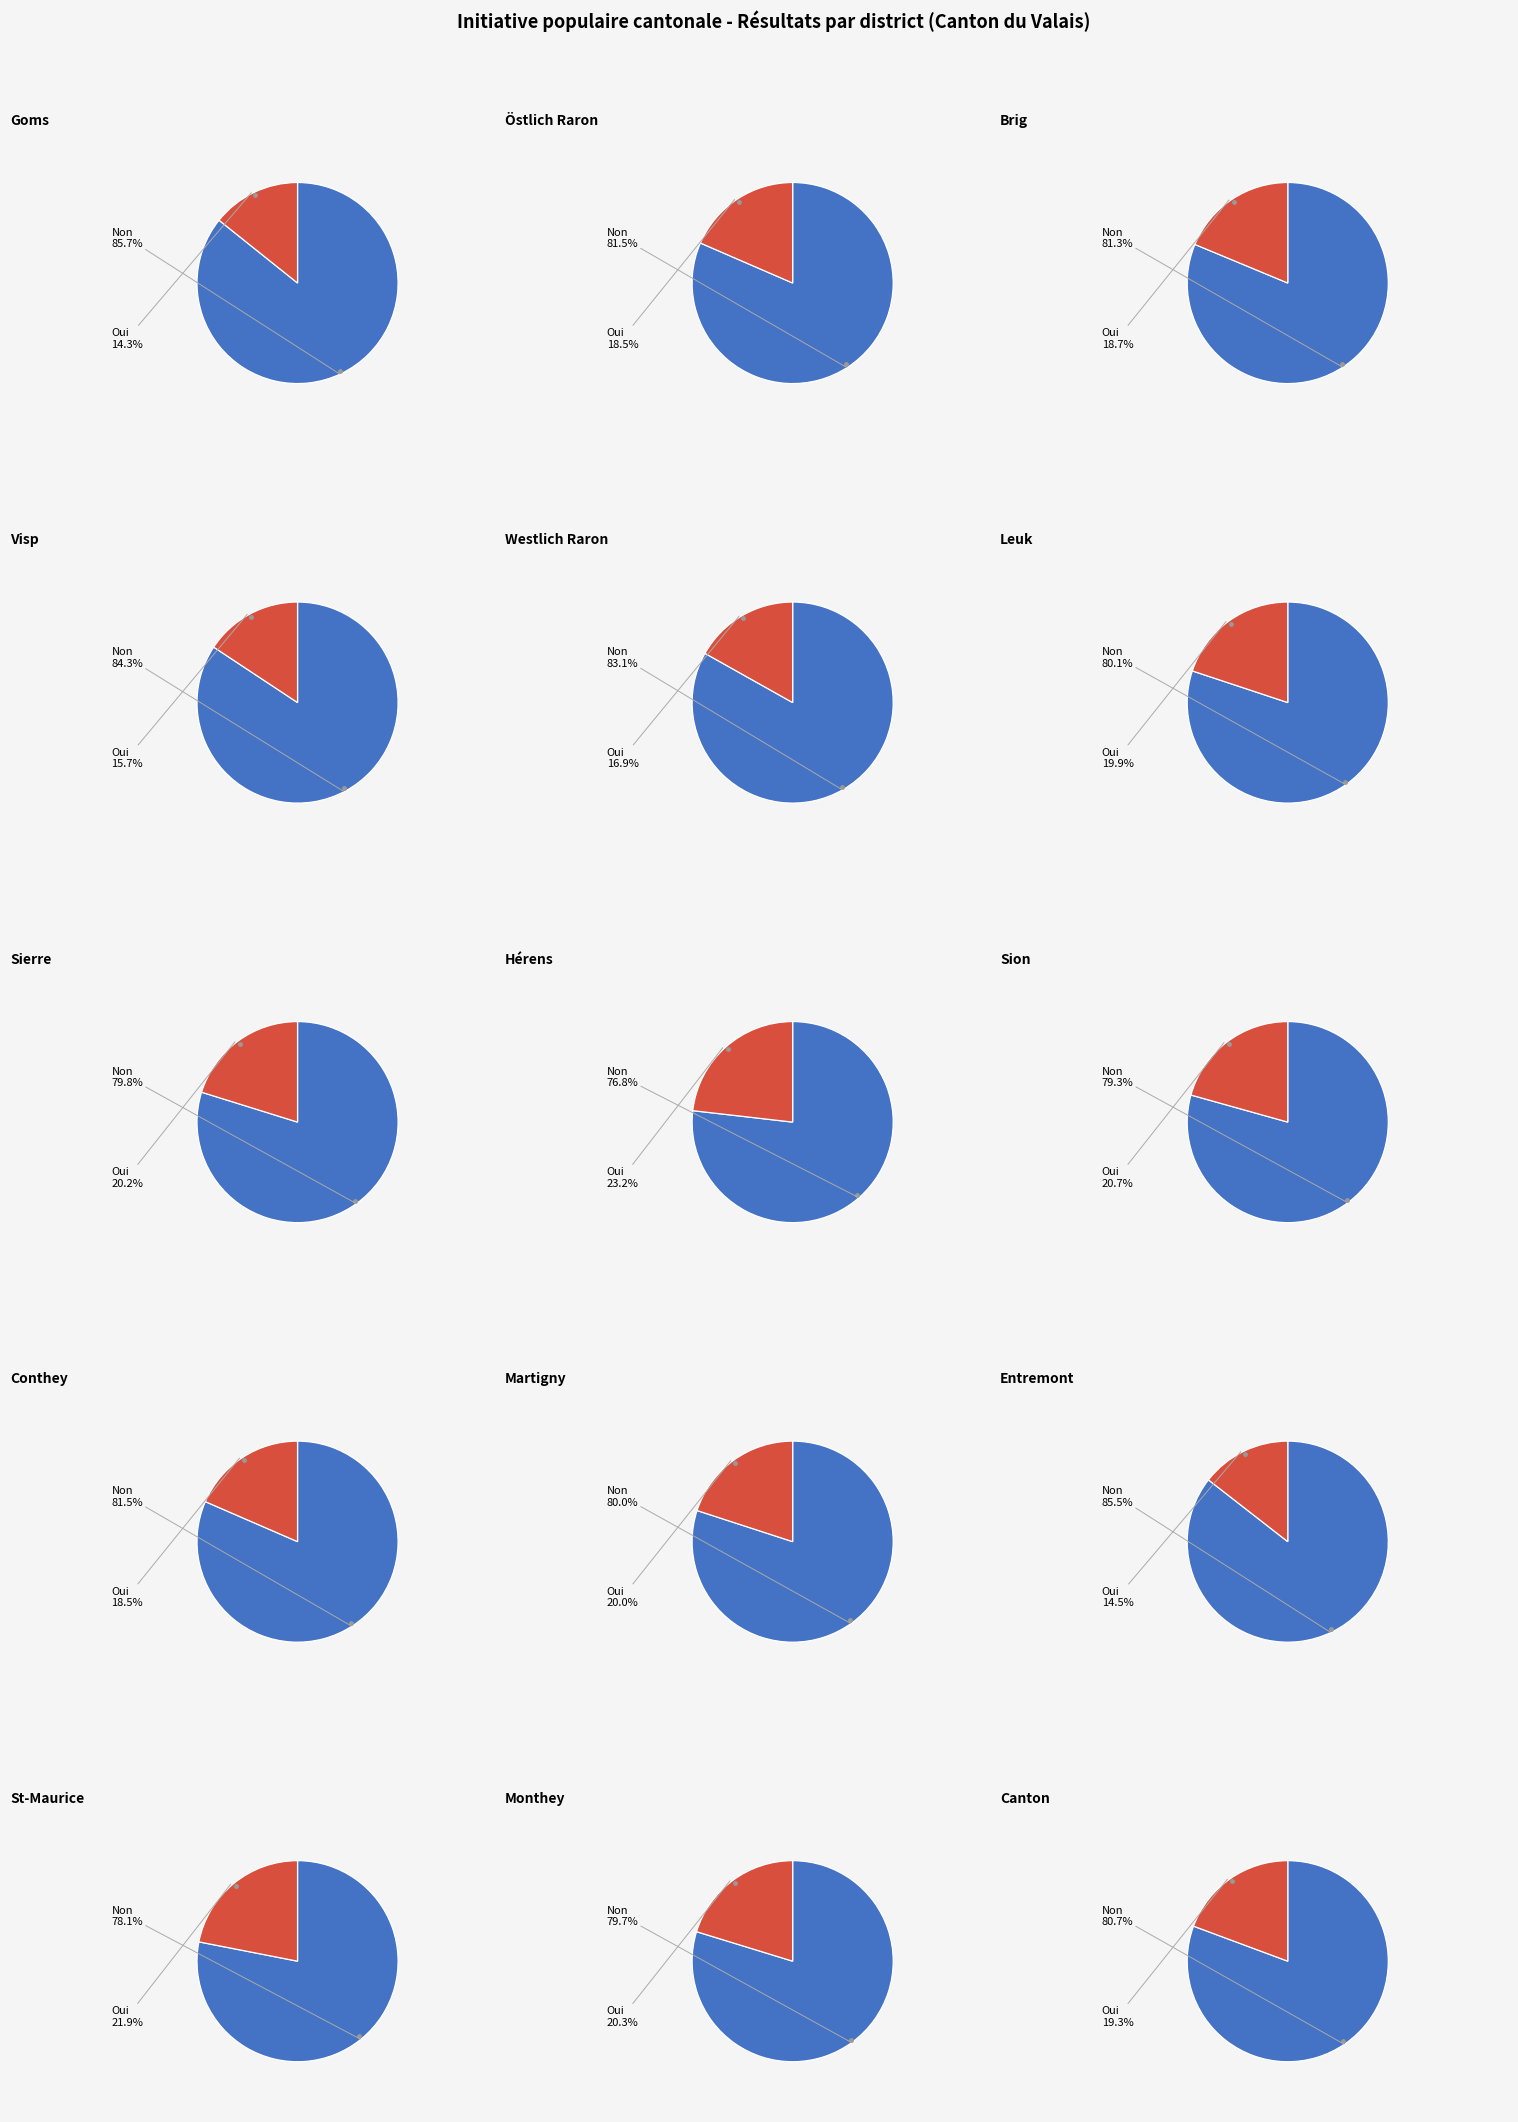

Between Monthey and Conthey, which is larger?

Monthey